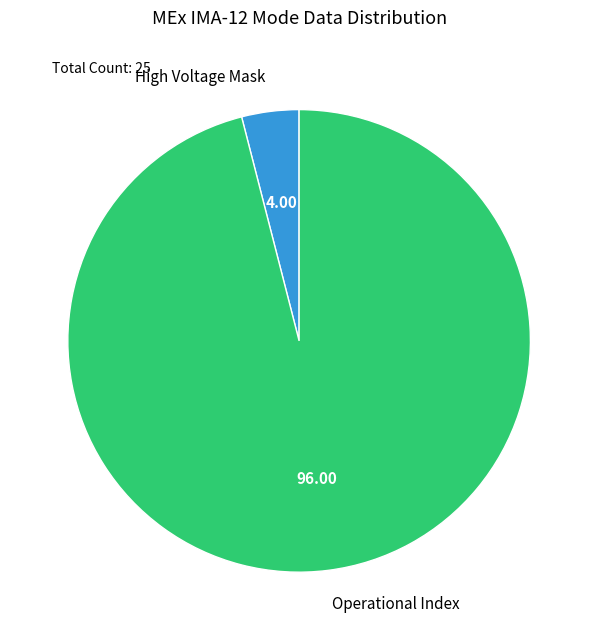

Between High Voltage Mask and Operational Index, which is larger?

Operational Index